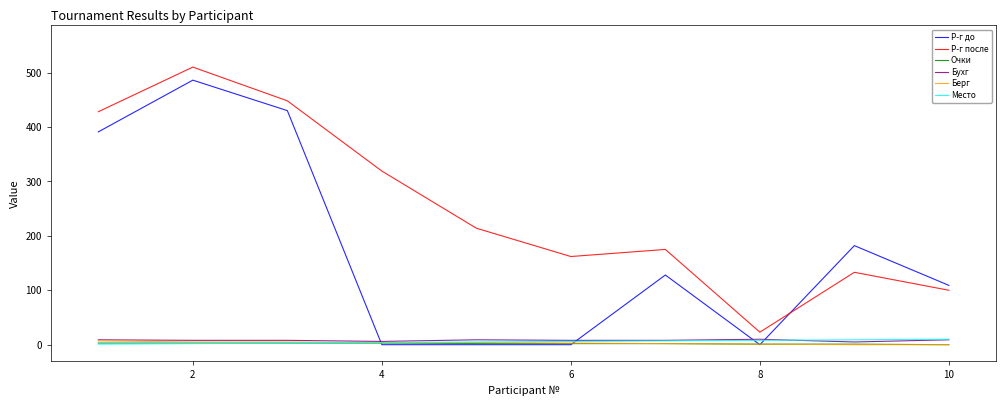

True or false: Р-г до has more than 2 points higher than both neighbors.

True